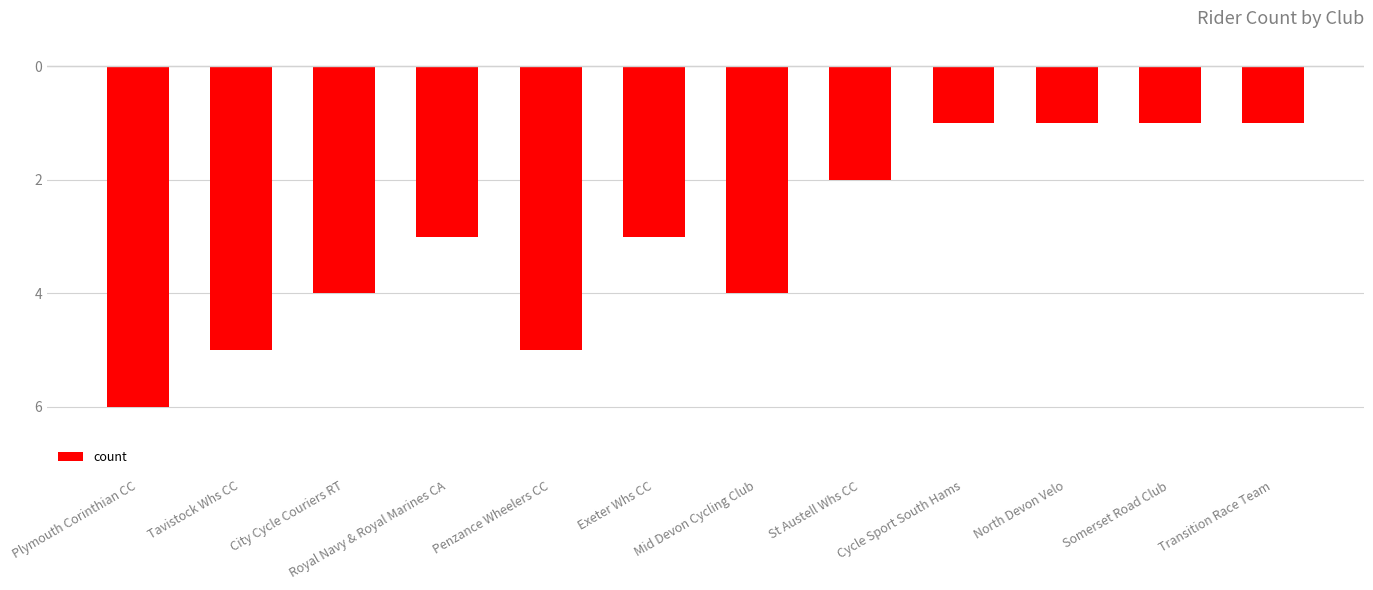

Are the bars horizontal?

No